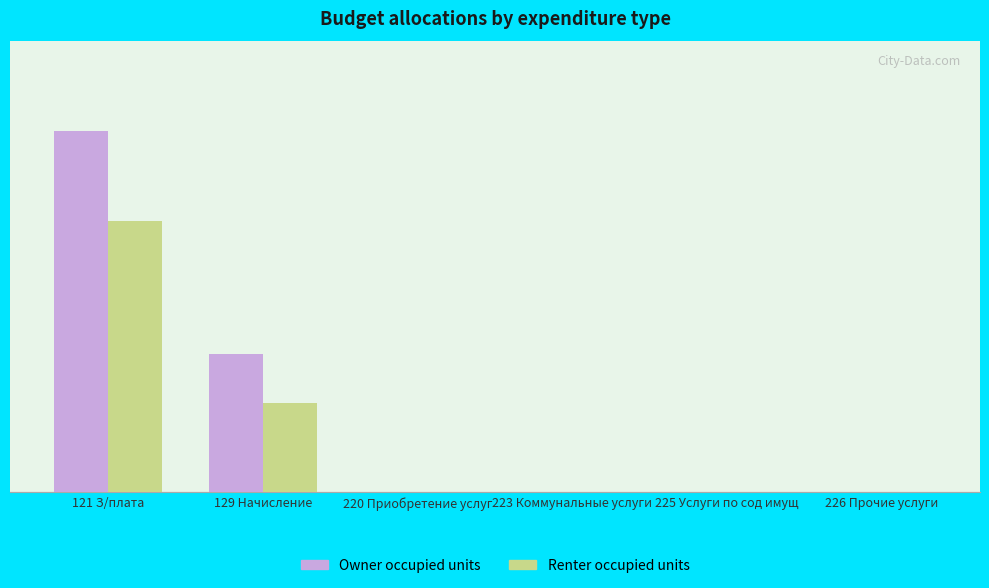

Does the chart contain stacked bars?

No